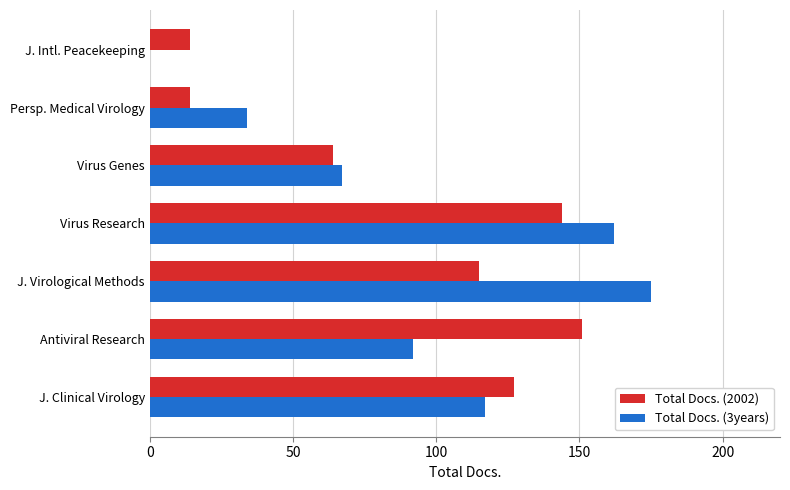

Read the Total Docs. (3years) value at Virus Research.

162